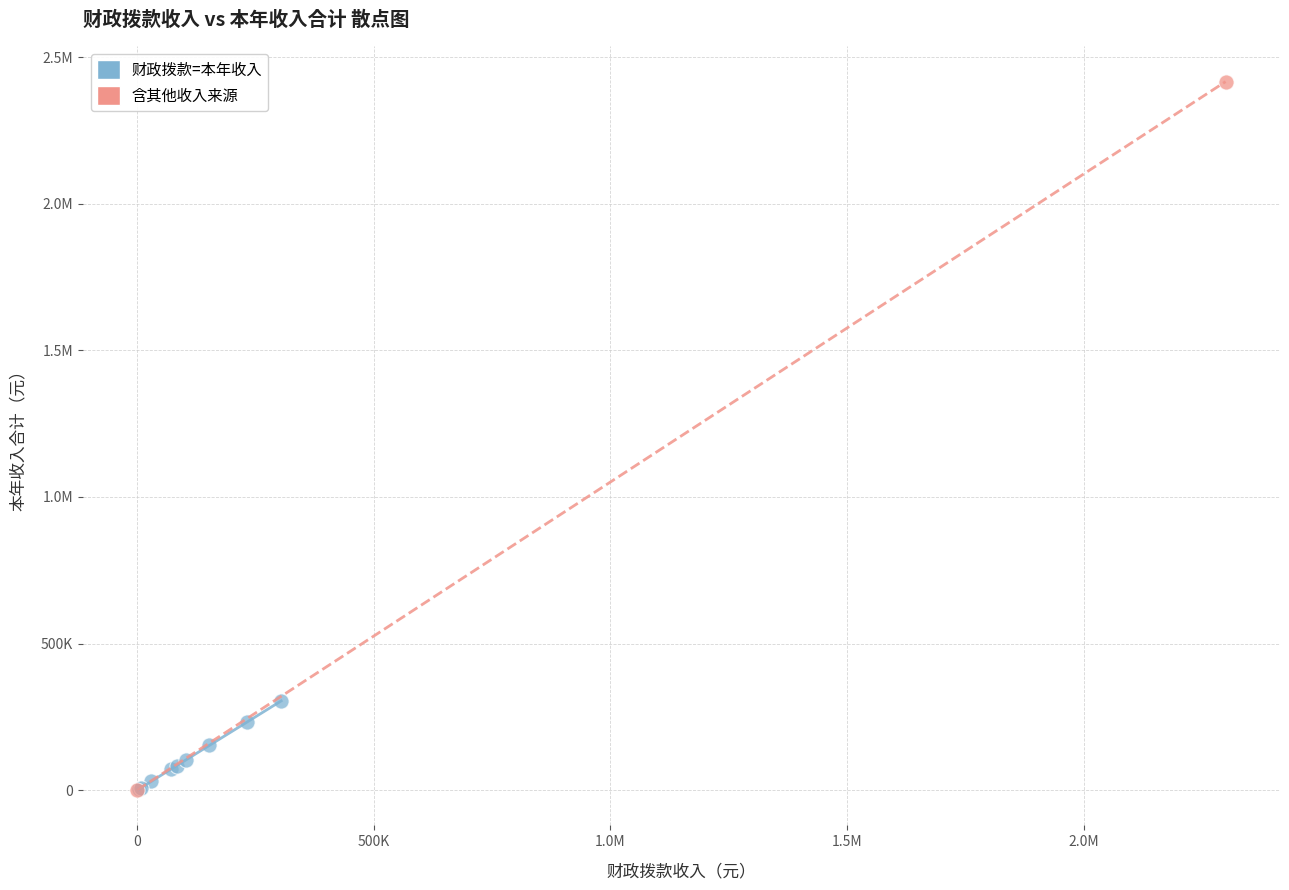

What are all the series names shown in the legend?

财政拨款=本年收入, 含其他收入来源